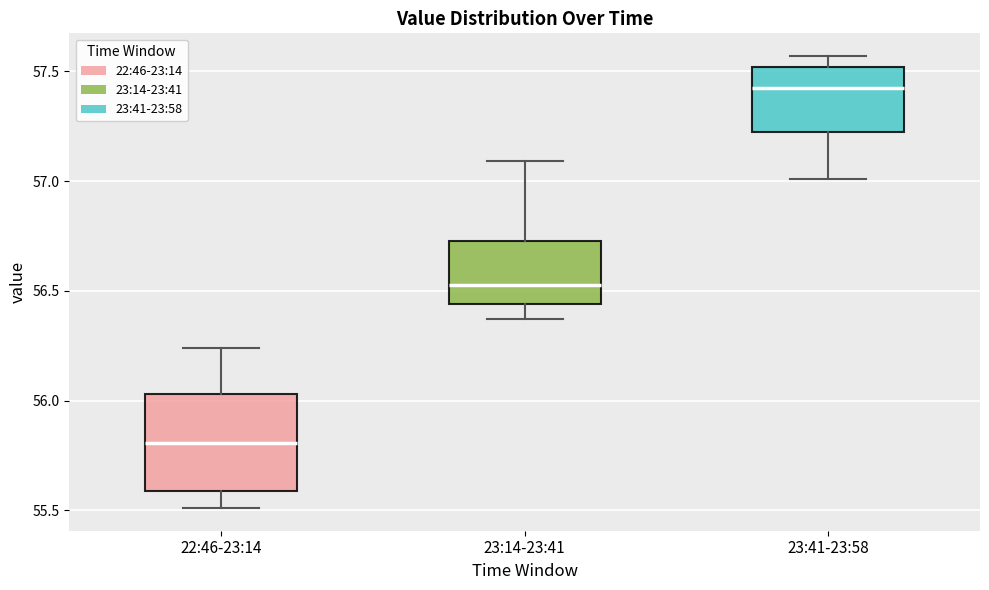

Reading left to right, read every box against the y-axis: the position of its median line, the range the box covers, and the ends of its whiskers. The values are not printed on the chart, so give them approximately, as read against the axis.

22:46-23:14: median 55.80, box 55.60 to 56.05, whiskers 55.50 to 56.25
23:14-23:41: median 56.55, box 56.45 to 56.75, whiskers 56.35 to 57.10
23:41-23:58: median 57.45, box 57.25 to 57.50, whiskers 57.00 to 57.55